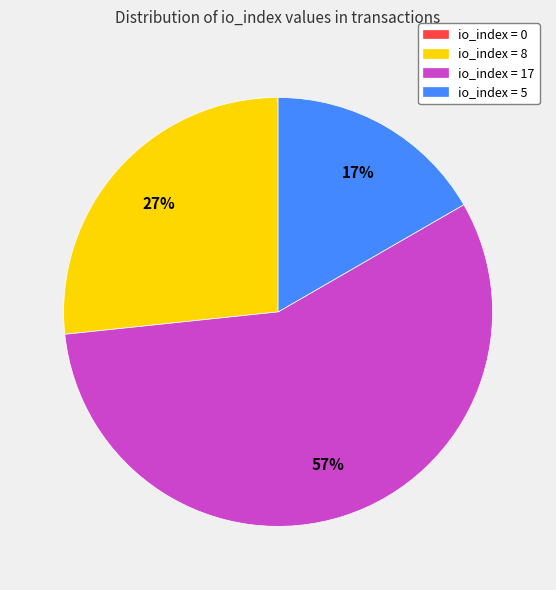

Which slice represents more than half of the pie?

io_index = 17